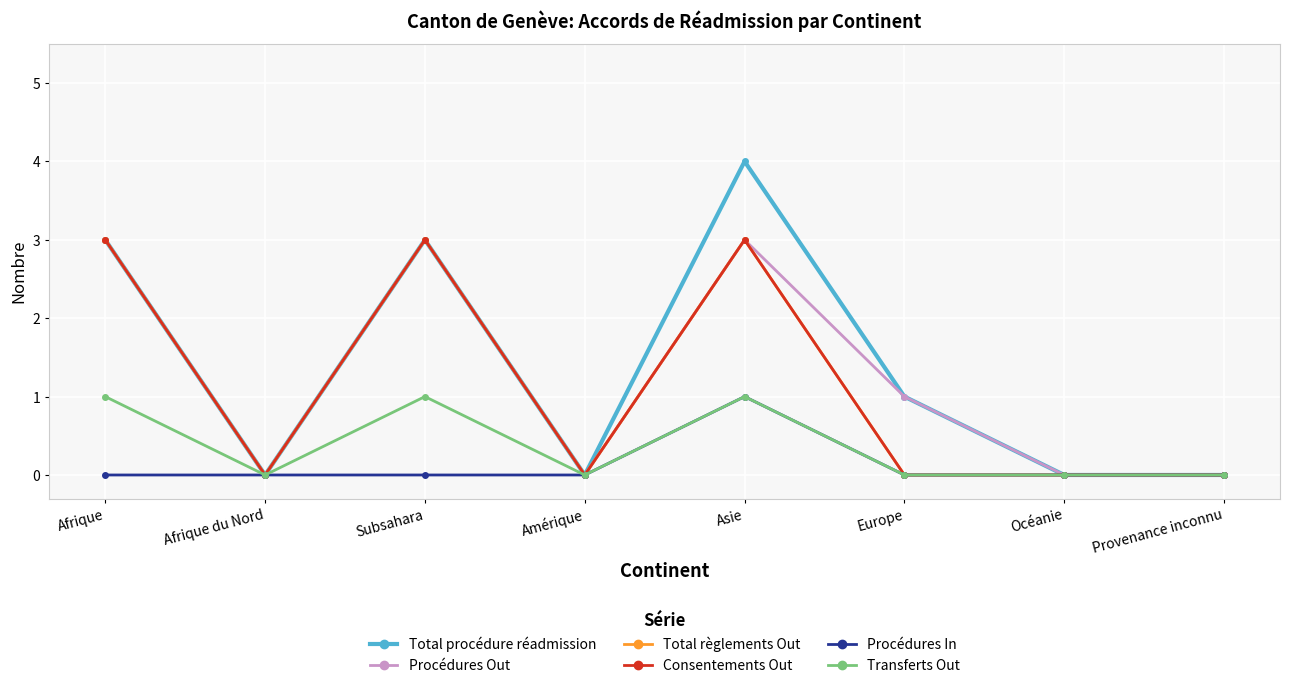

Does the chart have visible grid lines?

Yes